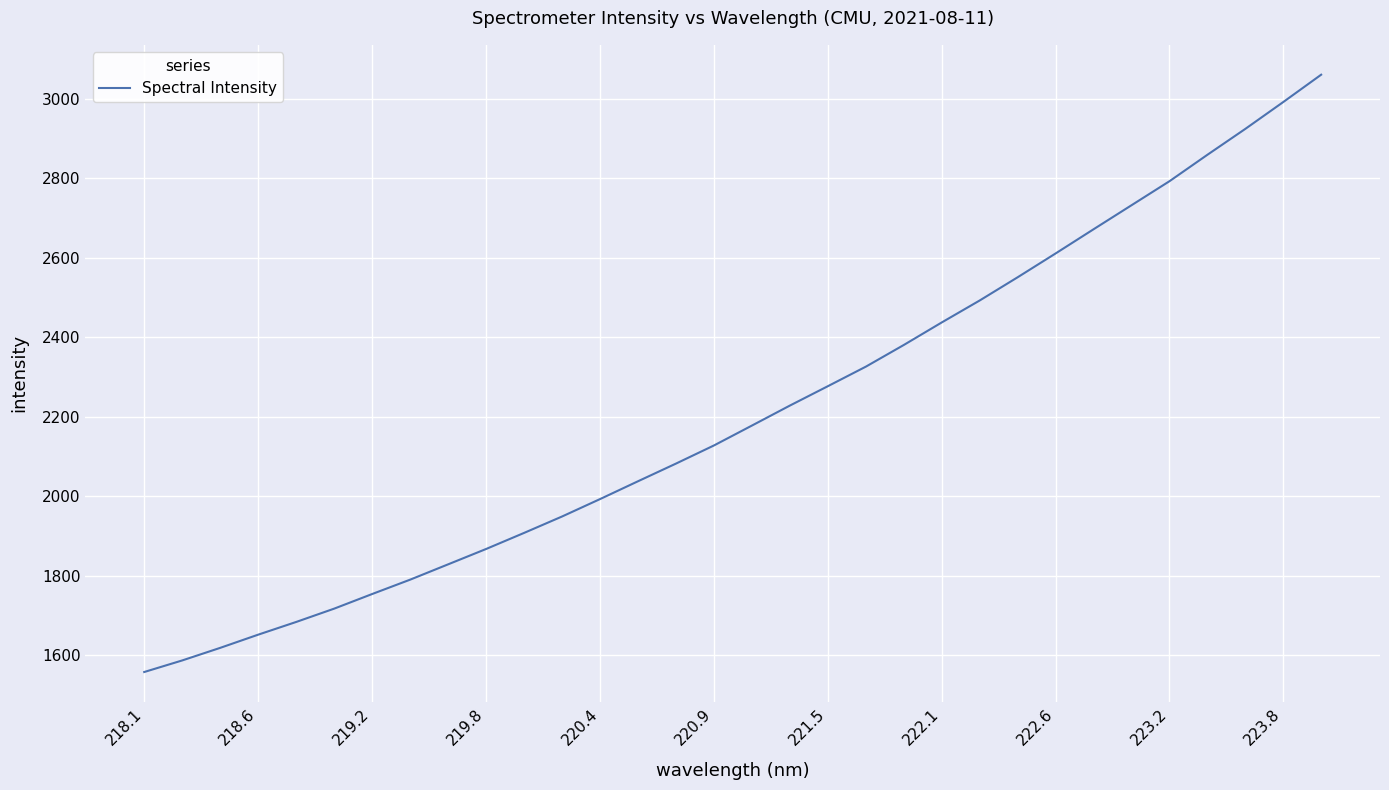

What is the maximum value shown in the chart?

3060.5